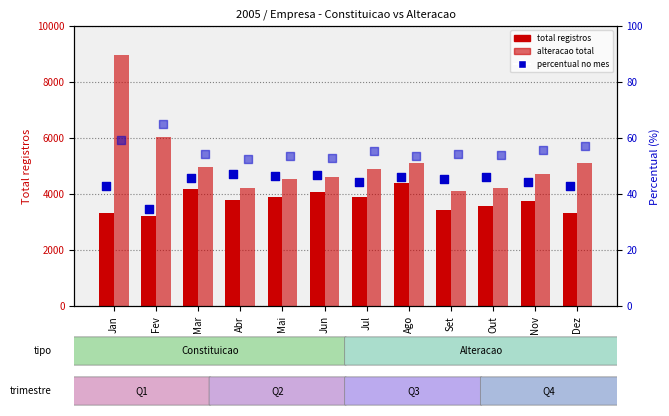

Which series has the largest total across all categories?

Alteracao (total)